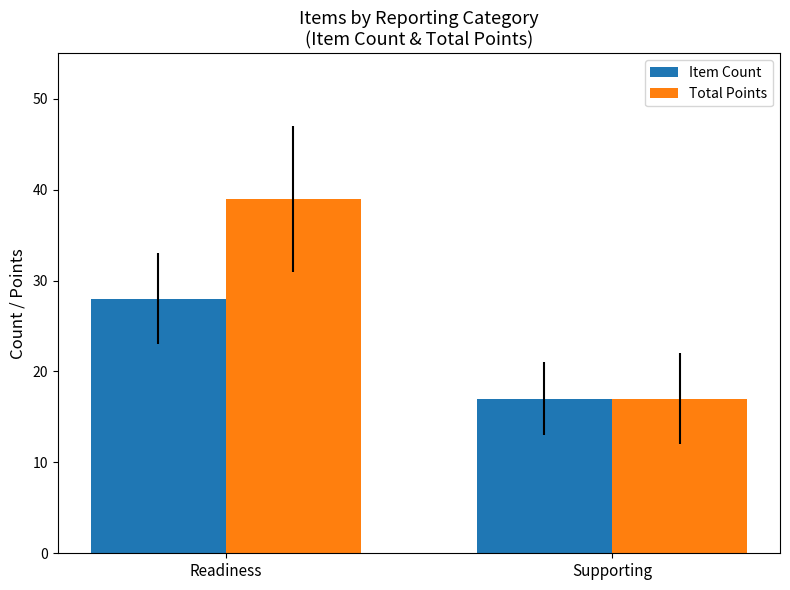

Which series has the largest total across all categories?

Total Points